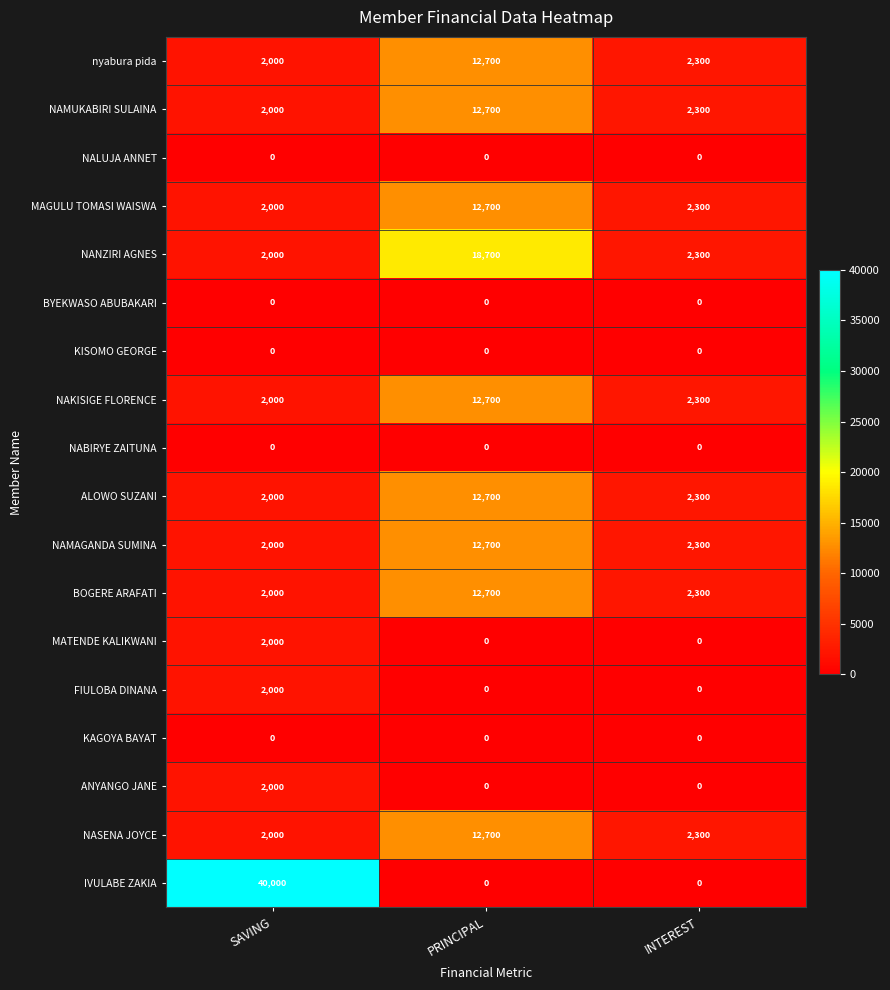

The ANYANGO JANE series shows 0 at PRINCIPAL. True or false?

True